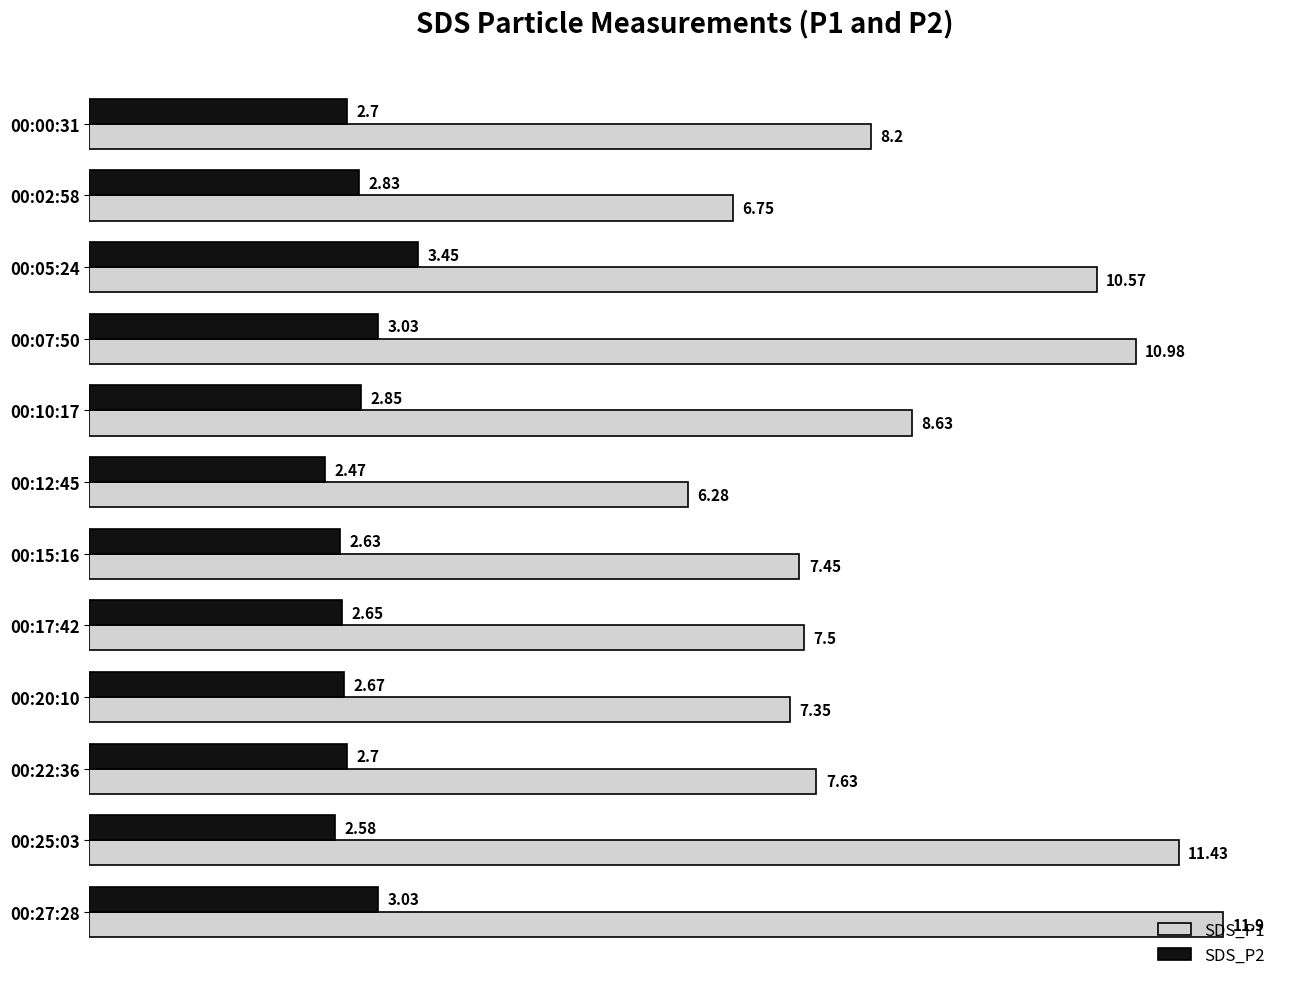

List the labels in order of SDS_P1 value, largest first.

00:27:28, 00:25:03, 00:07:50, 00:05:24, 00:10:17, 00:00:31, 00:22:36, 00:17:42, 00:15:16, 00:20:10, 00:02:58, 00:12:45